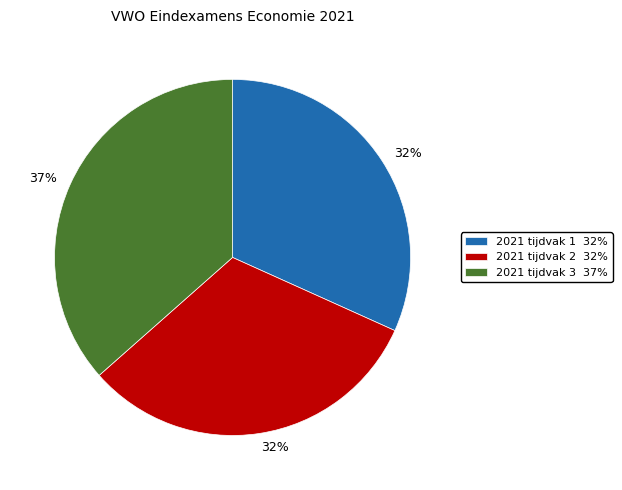

Approximately how many times larger is the value at 2021 tijdvak 3 compared to 2021 tijdvak 2?

1.2